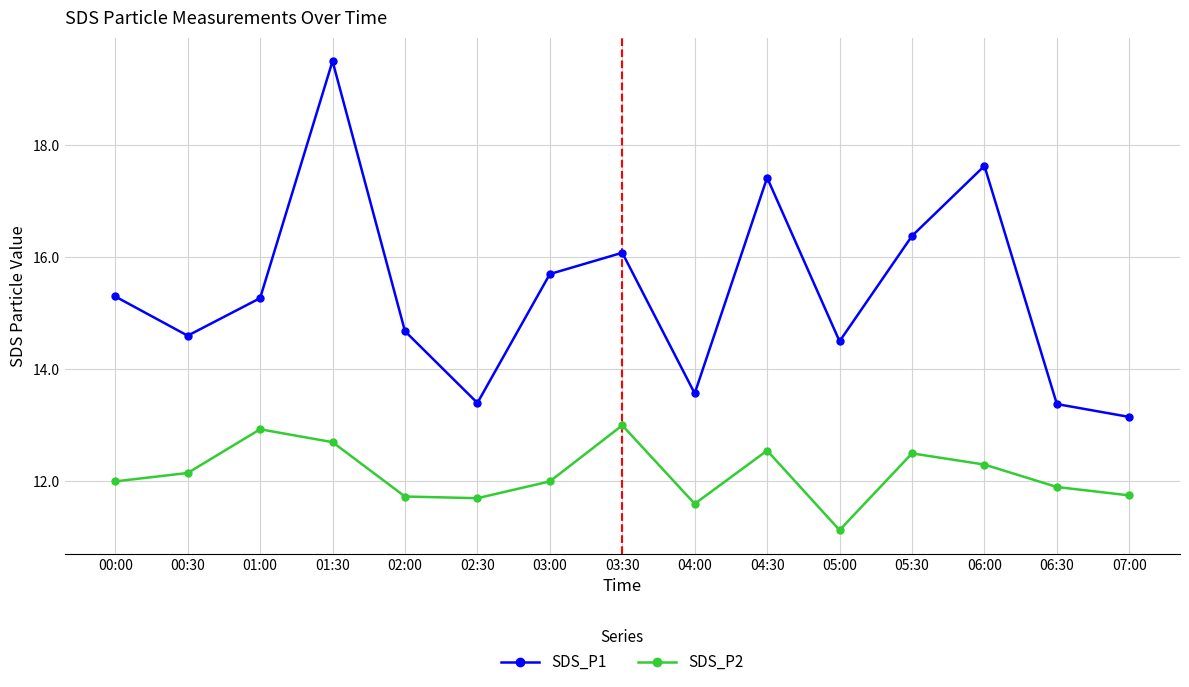

Which series has the largest range (max minus min)?

SDS_P1